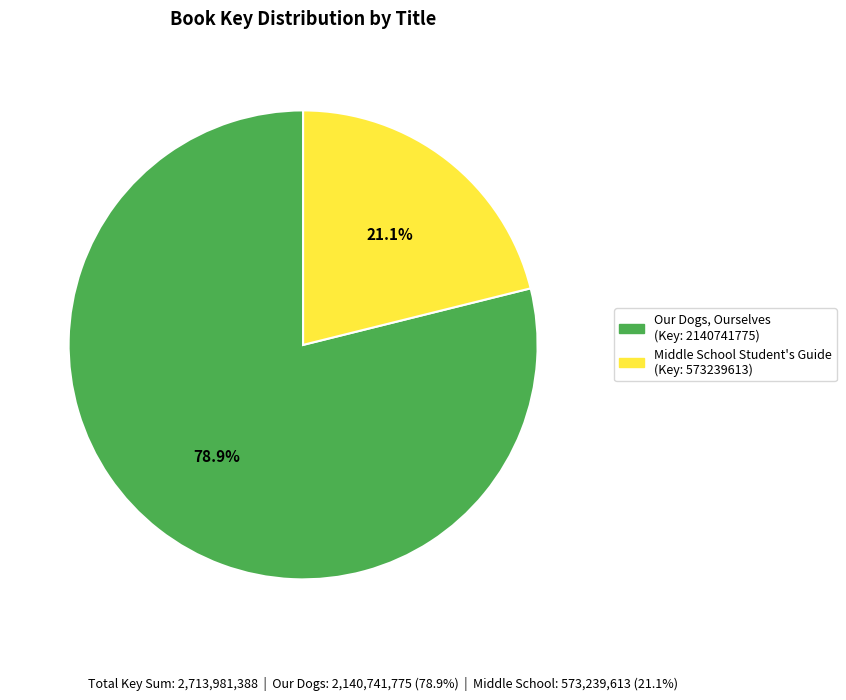

Is there a majority slice in this chart?

Yes